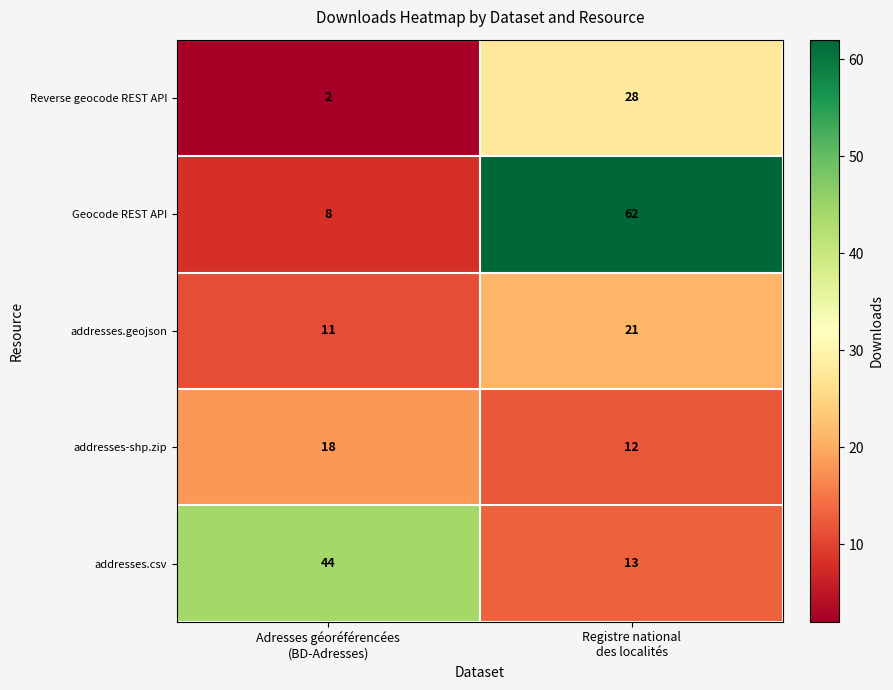

Which series has the widest spread of values?

Geocode REST API